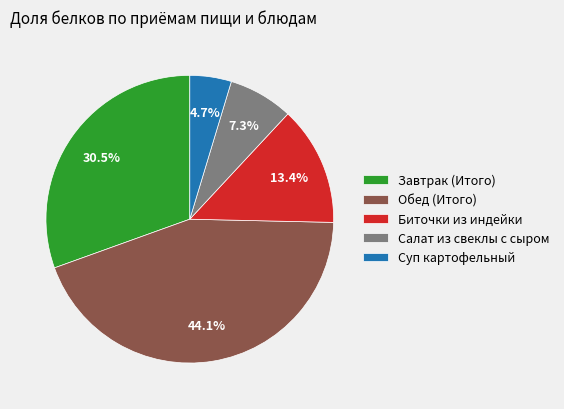

Does Салат из свеклы с сыром account for over 50% of the chart?

No